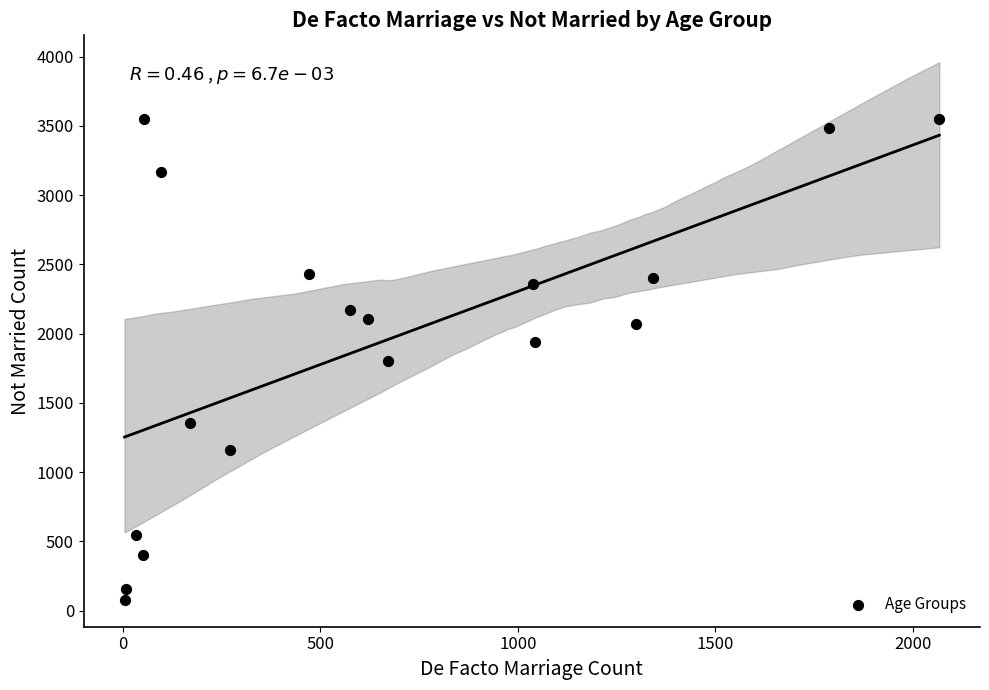

What is the range of Y values (max minus min)?

3473